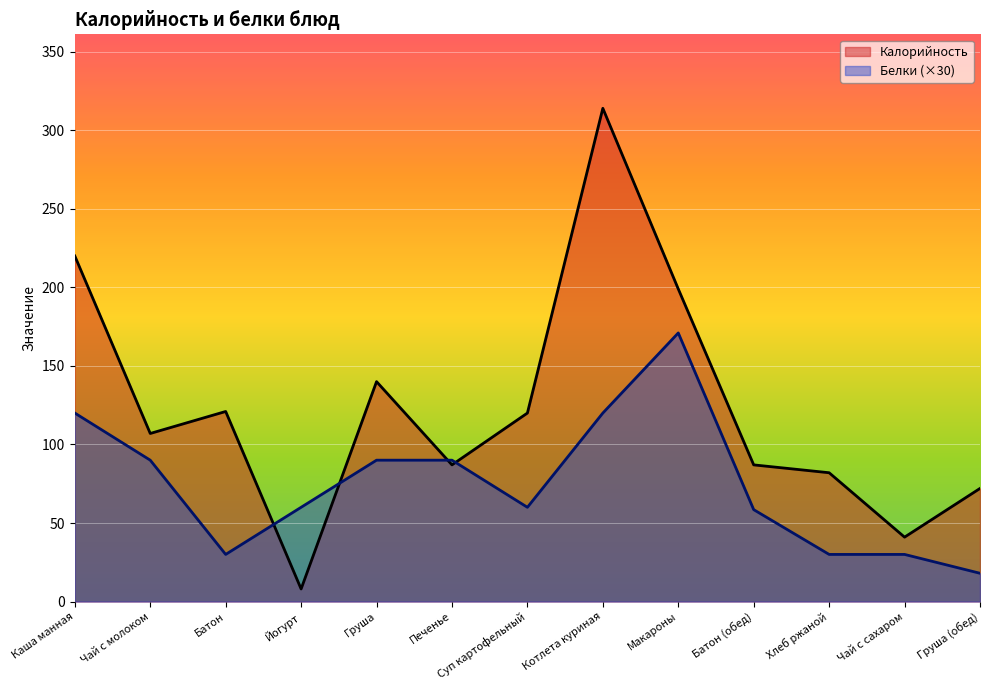

Does the chart display data point markers on the line(s)?

No